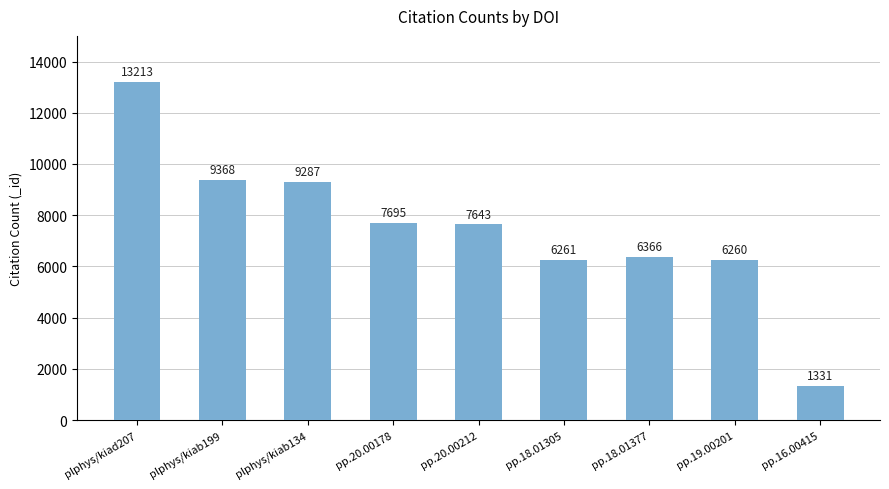

The value at pp.20.00178 is 4194. True or false?

False